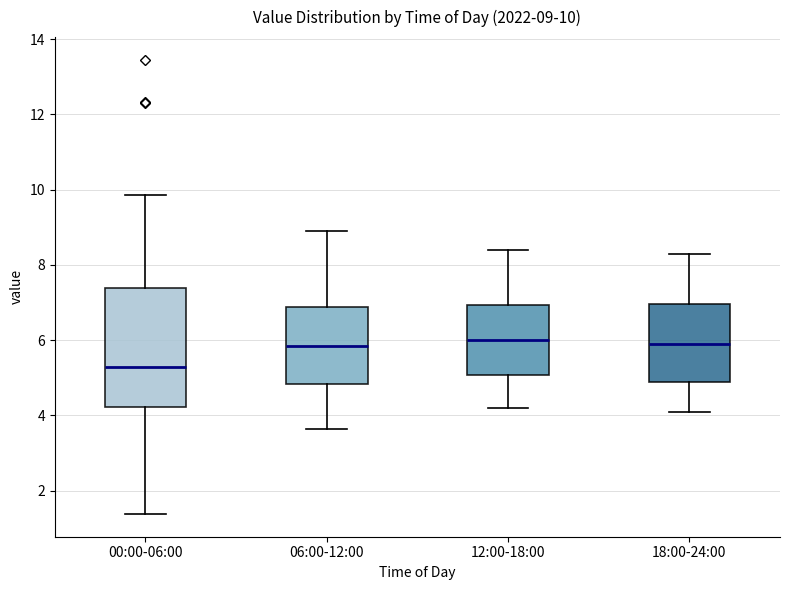

Comparing the boxes themselves (not the whiskers), which one is the tallest?

00:00-06:00